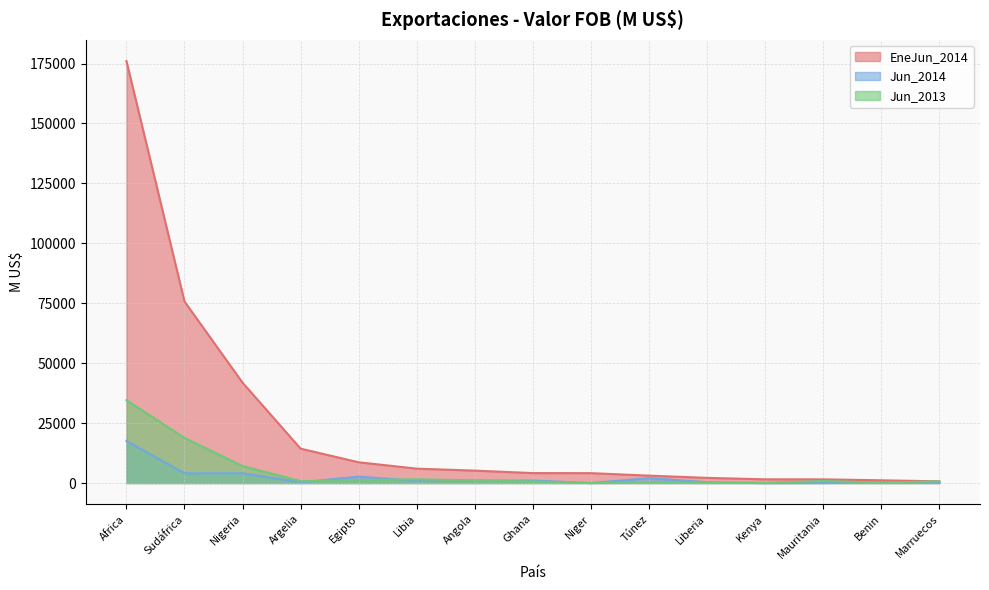

Is it true that Jun_2014 equals 1421 at Sudáfrica?

False